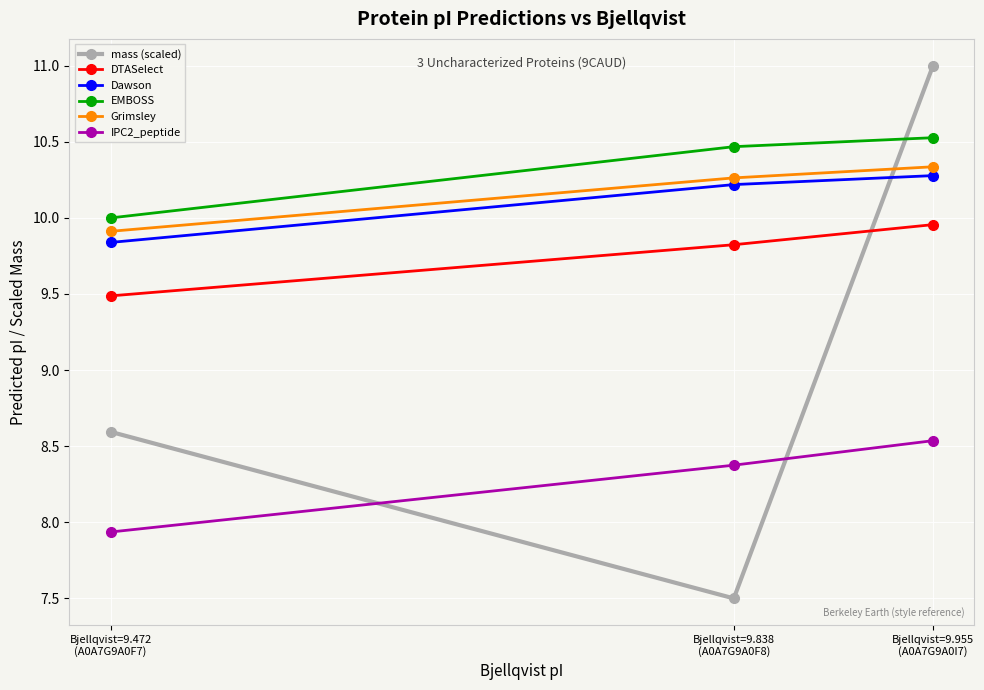

What is the label of the 1st point from the right?

Bjellqvist=9.955
(A0A7G9A0I7)